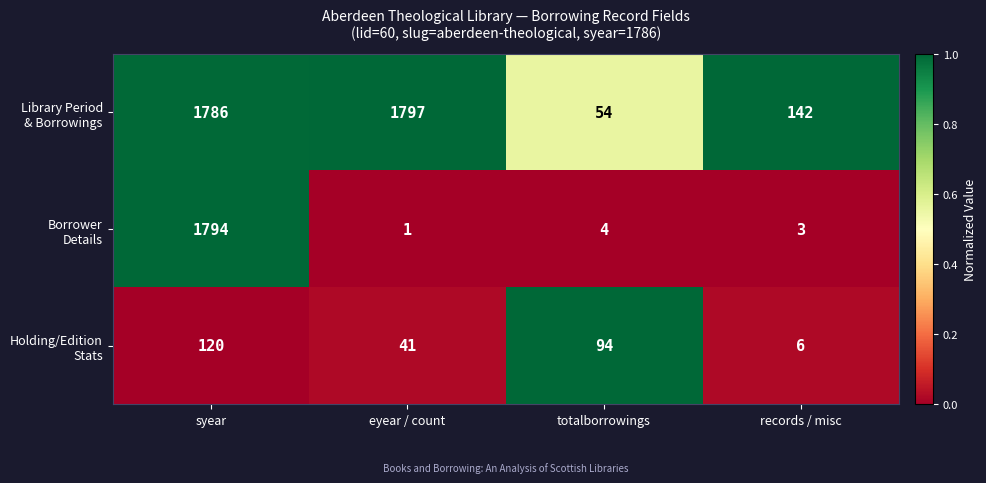

At which category does the chart reach its peak across all series?

eyear / count